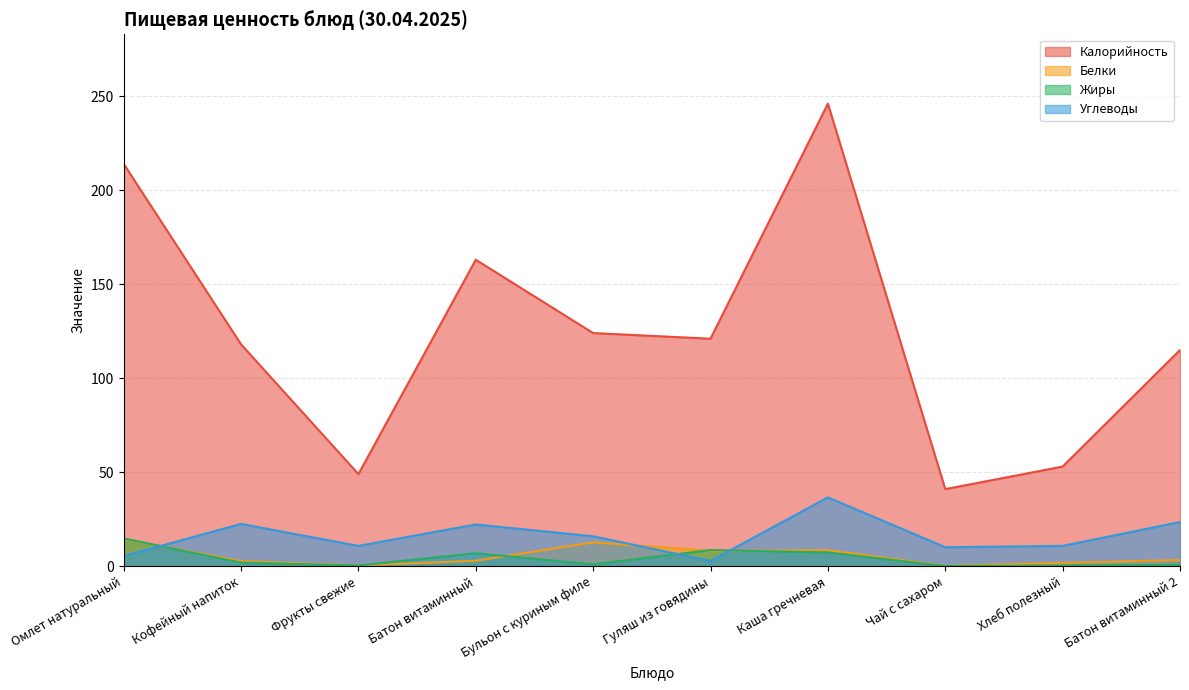

What is the difference between the maximum and minimum values in the Жиры series?

14.7